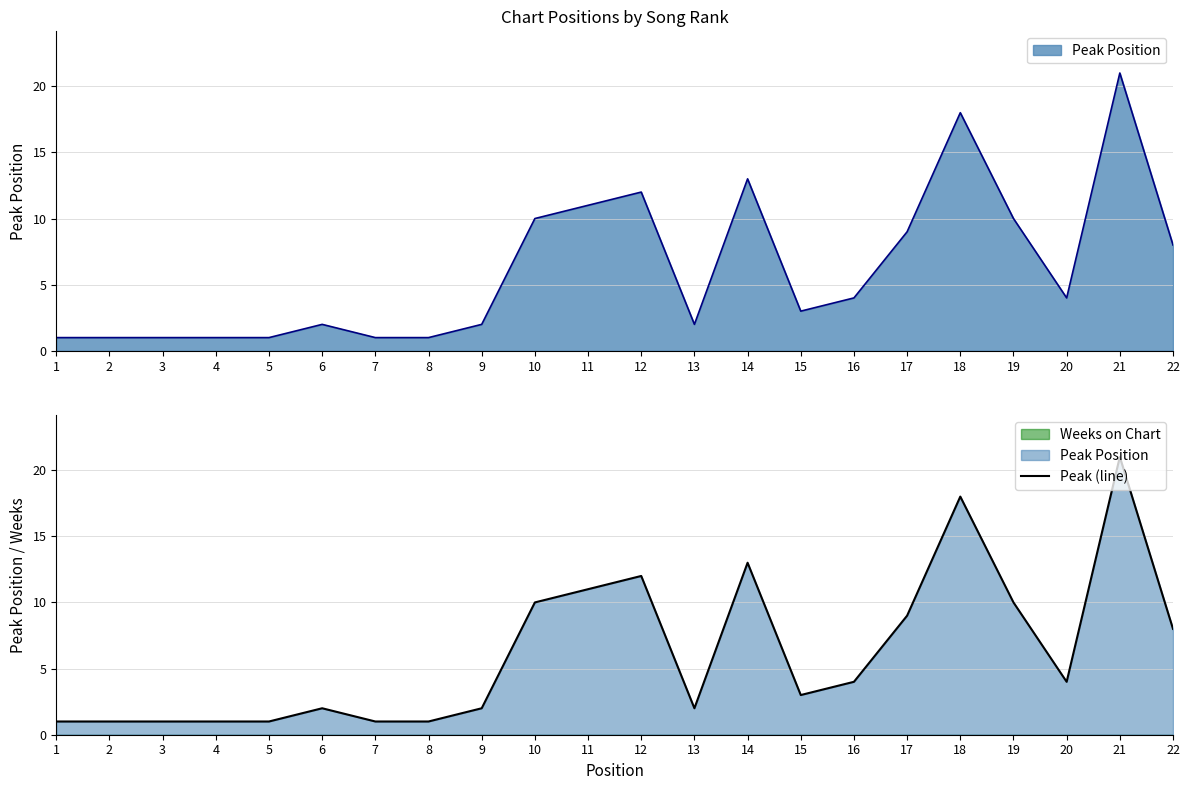

Does the chart have visible grid lines?

Yes